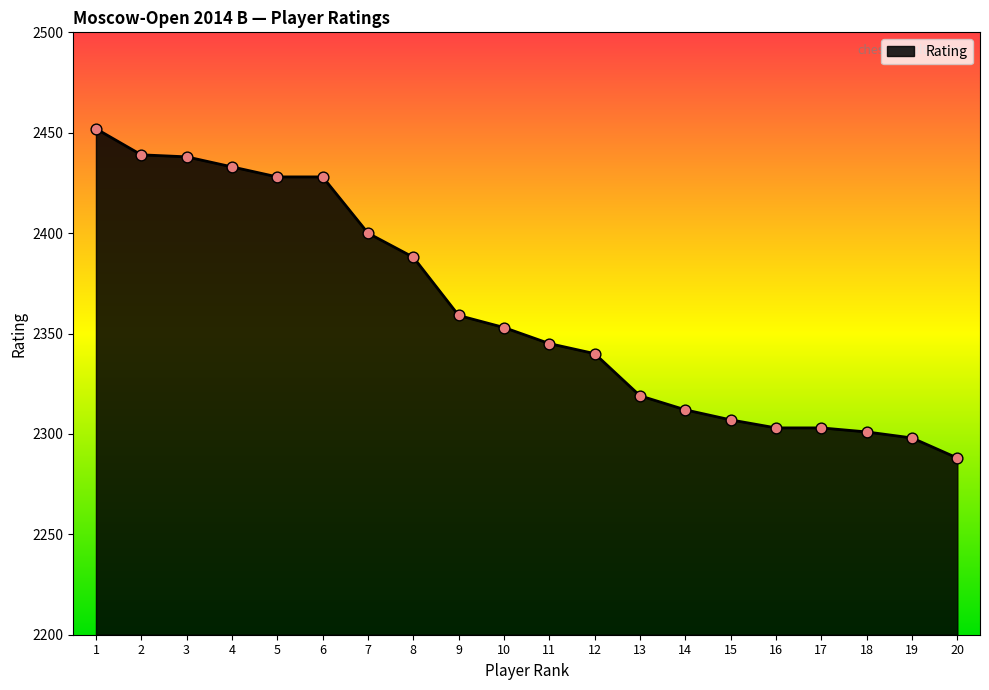

Approximately how many times larger is the value at 17 compared to 6?

0.9